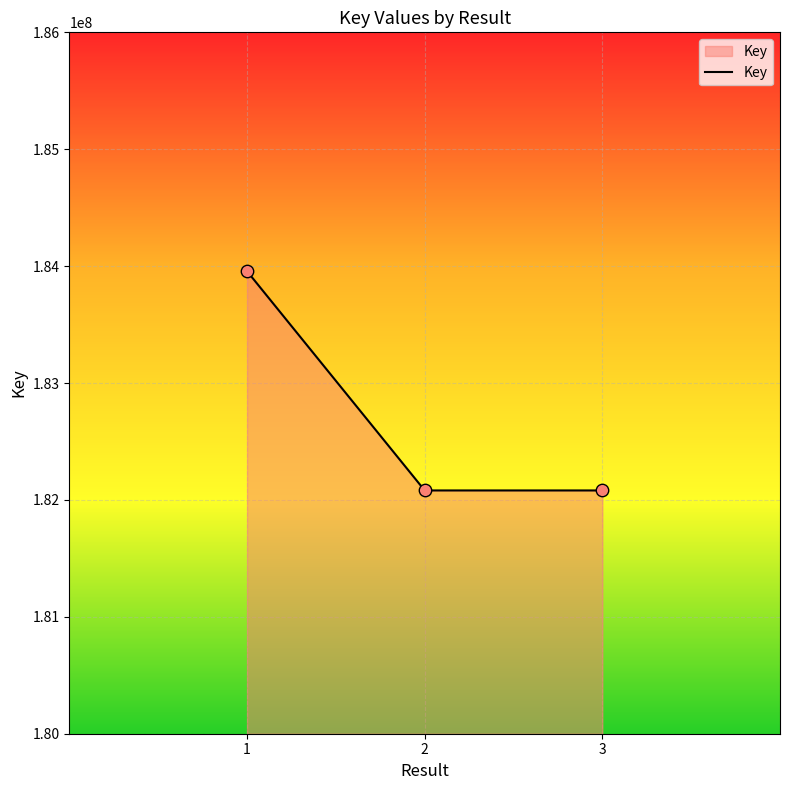

Between 1 and 3, which is larger?

1